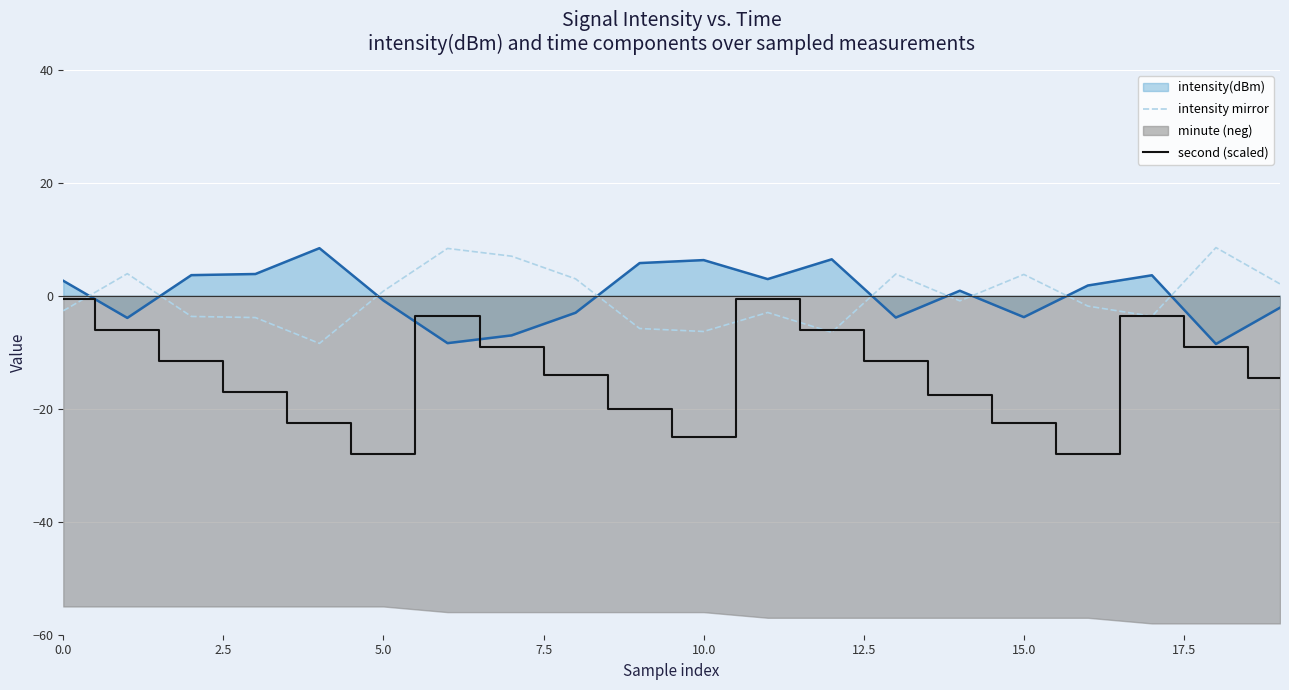

What is the average value of the second (scaled) series?

-13.5